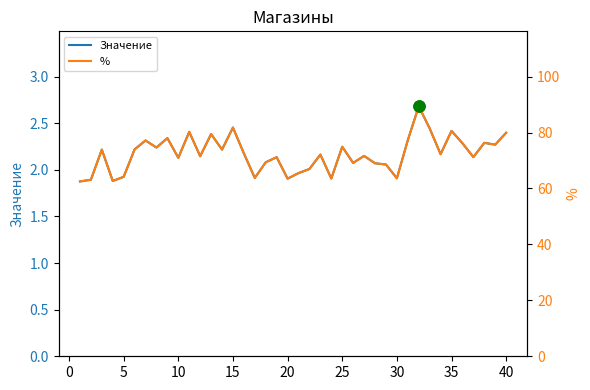

True or false: Значение has a value of 2.9 at 30.

False